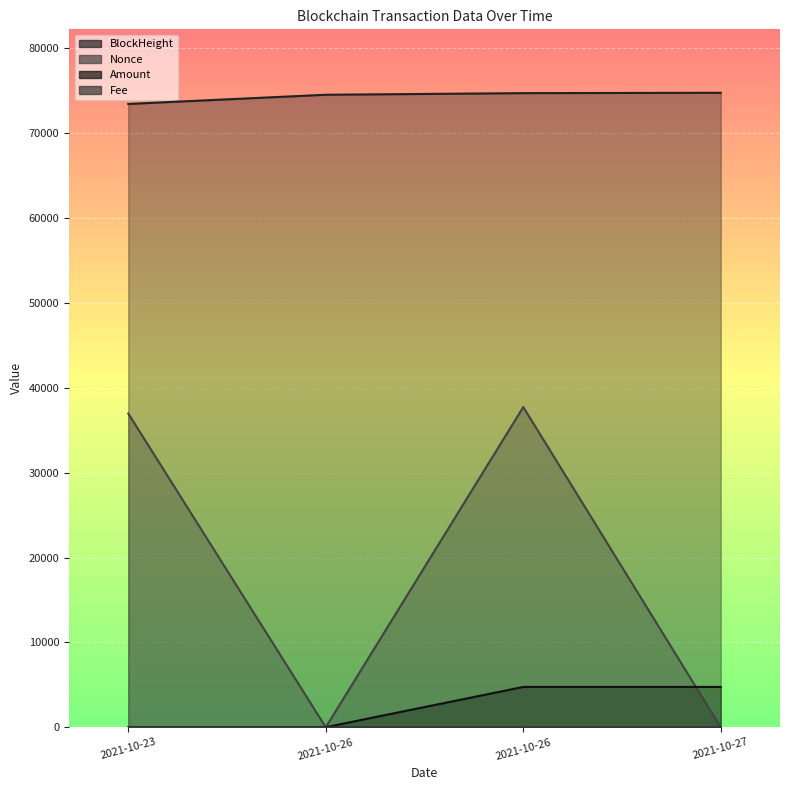

The Nonce series shows 0.3 at 2021-10-27. True or false?

False